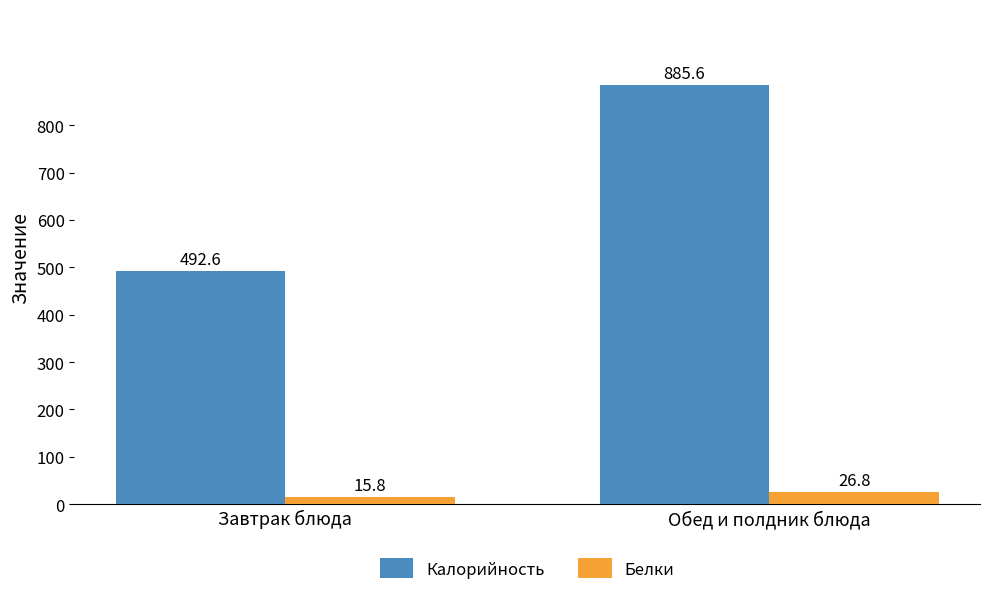

What is the sum of the Калорийность values at Завтрак блюда and Обед и полдник блюда?

1378.2